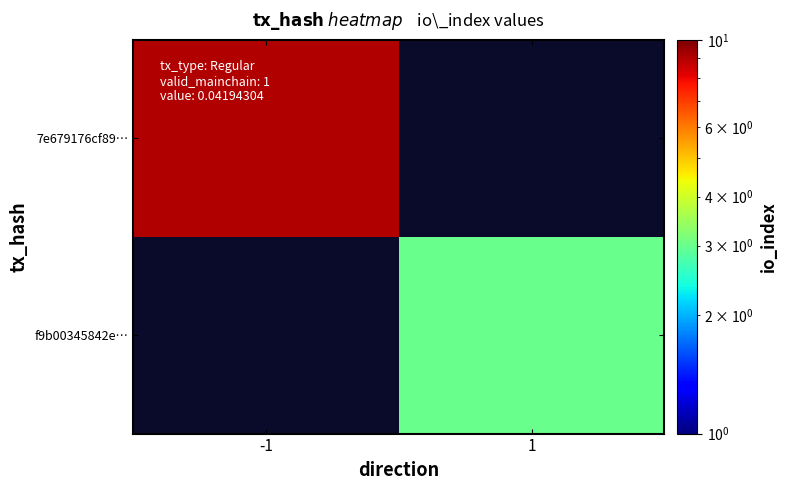

At which category does the chart reach its peak across all series?

-1